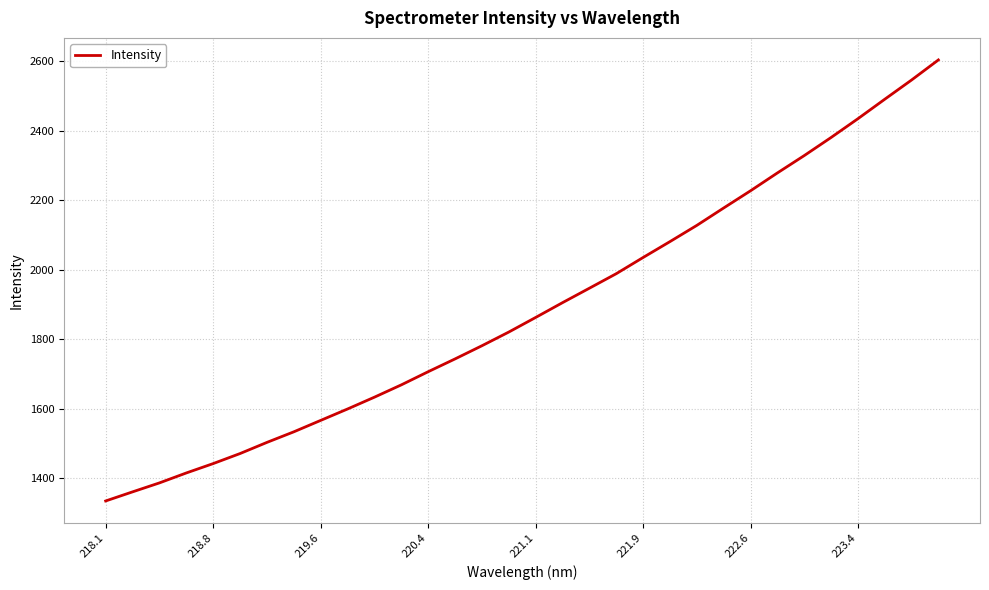

What is the smallest value displayed?

1335.2